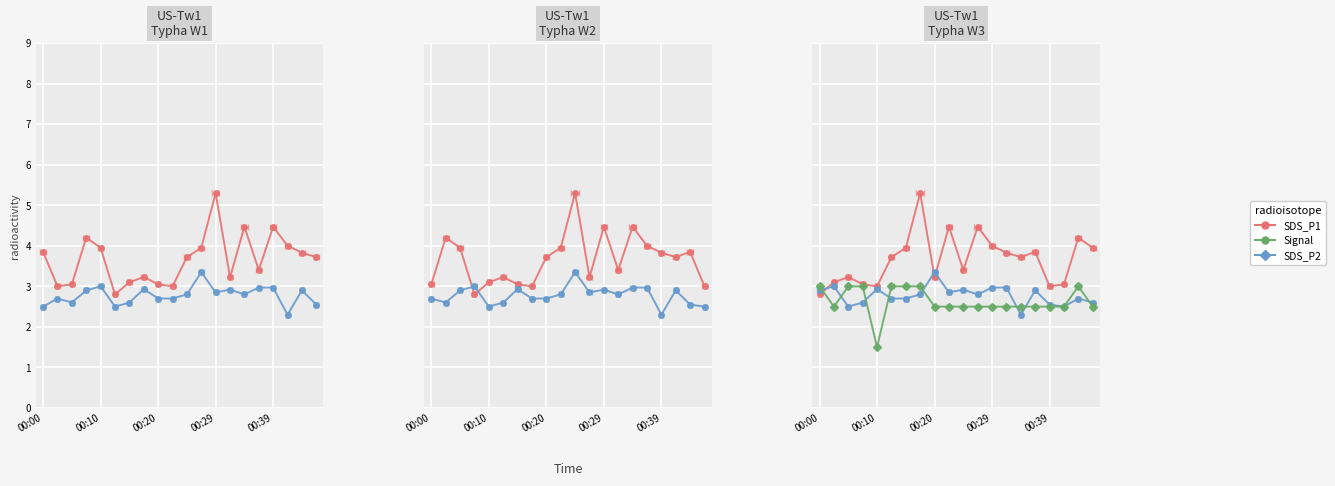

At which category does Signal reach its first local valley?

00:10